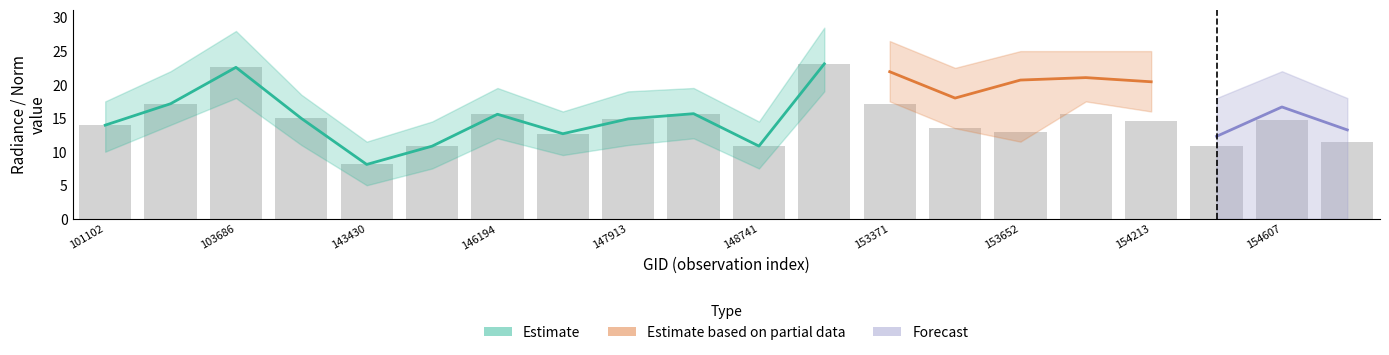

Where is dnbrad nearest to the value 15?

140142